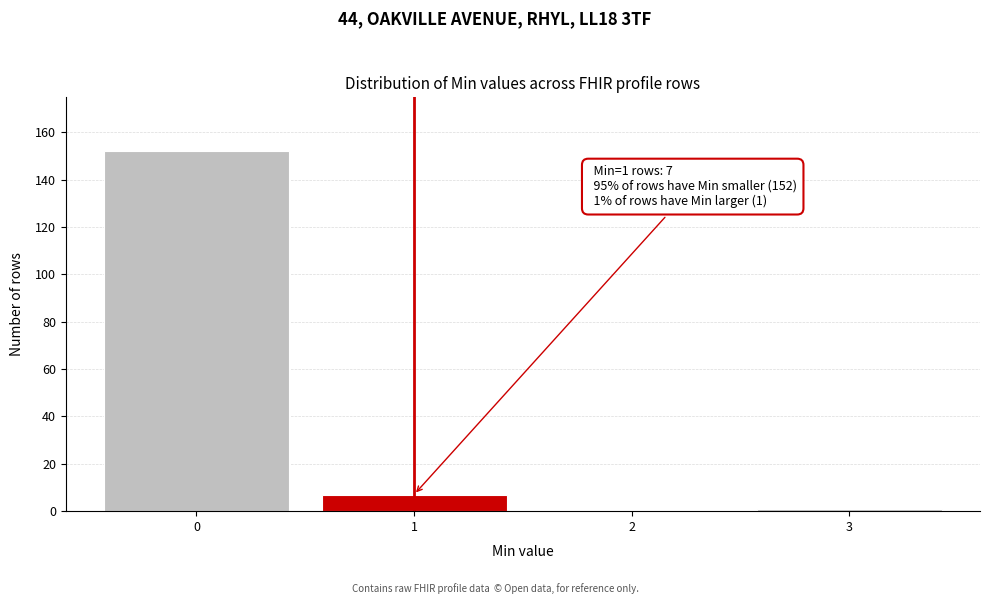

Which range on the x-axis has the tallest bar?

-0.5 to 0.5